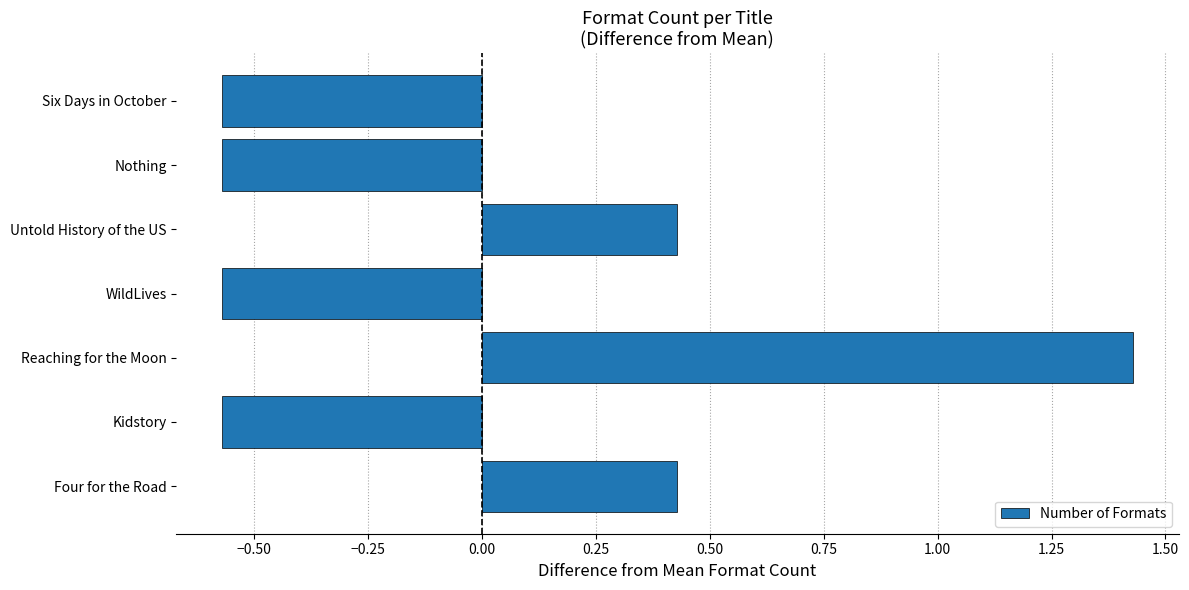

True or false: the data shows -0.1 at Kidstory.

False